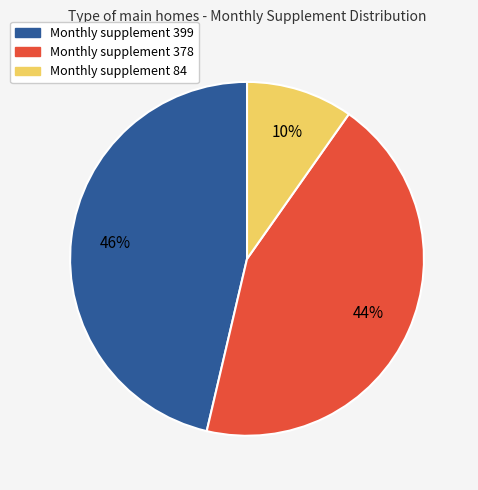

The Monthly supplement 84 slice represents 10% of the pie. True or false?

True